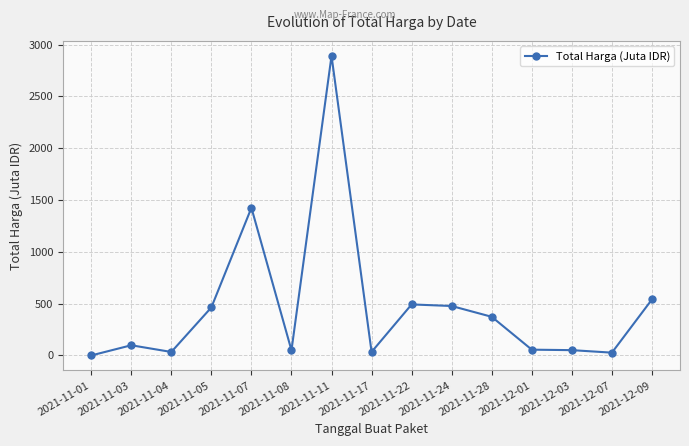

Which category has the lowest value across all series?

2021-11-01